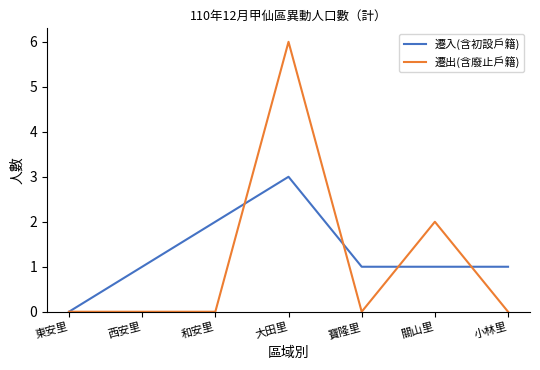

How many 遷入(含初設戶籍) values are between 1 and 2?

5